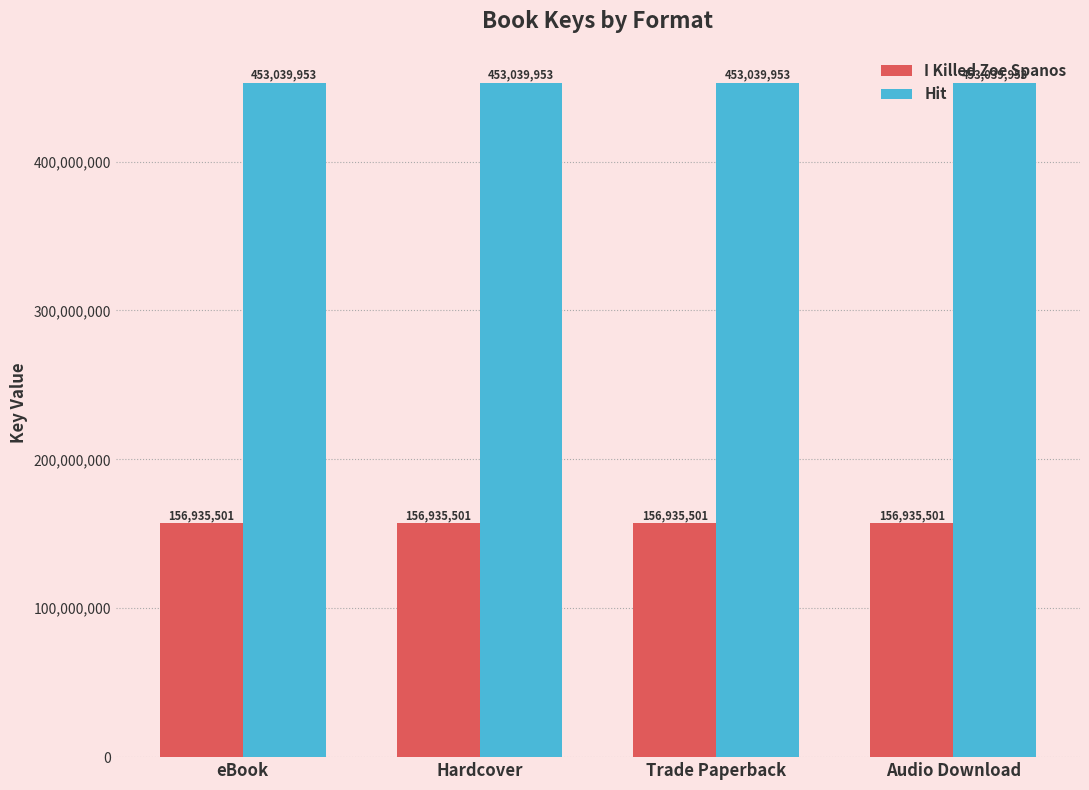

What is the total value across all series at eBook?

609975454